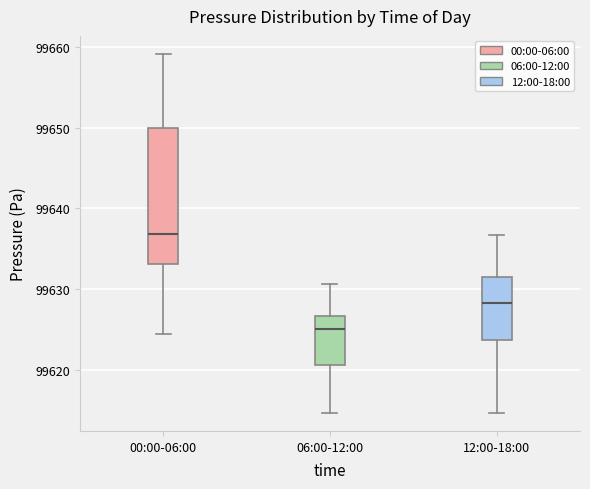

Which box is the tallest, from its lower edge to its upper edge?

00:00-06:00